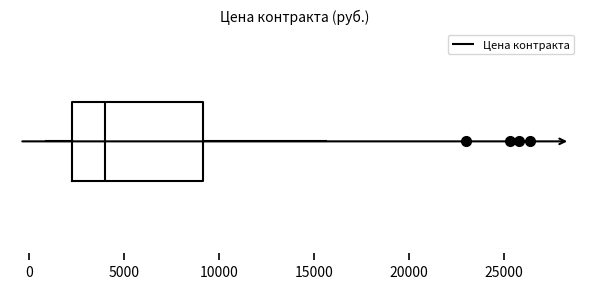

Where is the right edge of the box on the x-axis? The values are not printed on the chart, so give them approximately, as read against the axis.

9000